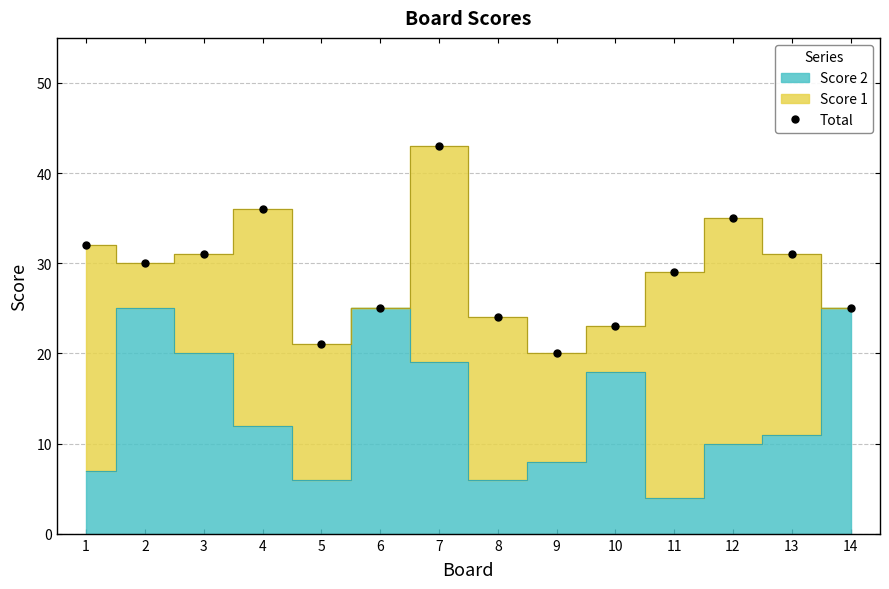

Reading left to right, transcribe all the data shown in this chart.

1=32	2=30	3=31	4=36	5=21	6=25	7=43	8=24	9=20	10=23	11=29	12=35	13=31	14=25